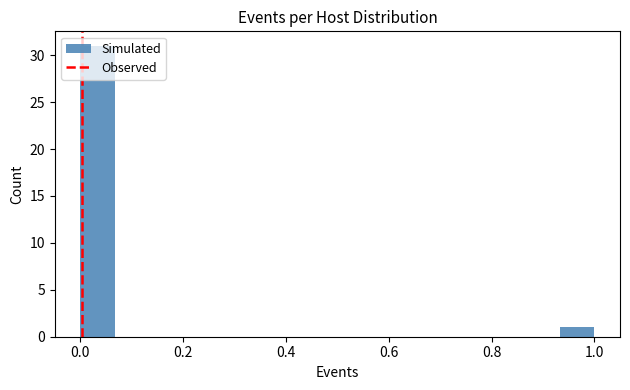

Read against the x-axis, roughly where is the centre of the tallest bar?

0.04